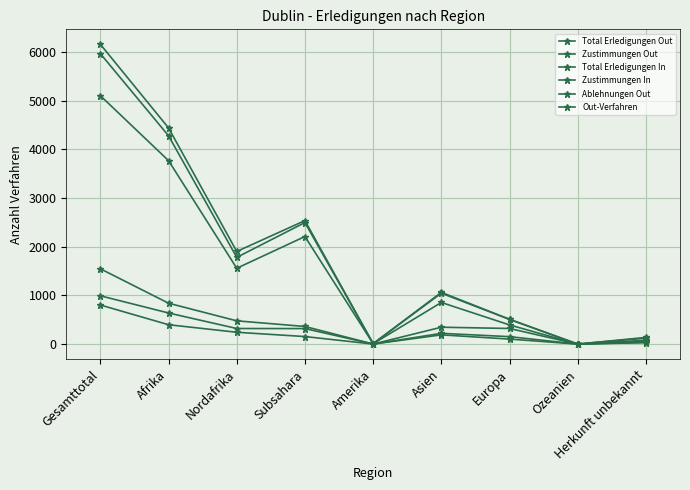

Which category has the lowest value in the Total Erledigungen Out series?

Ozeanien